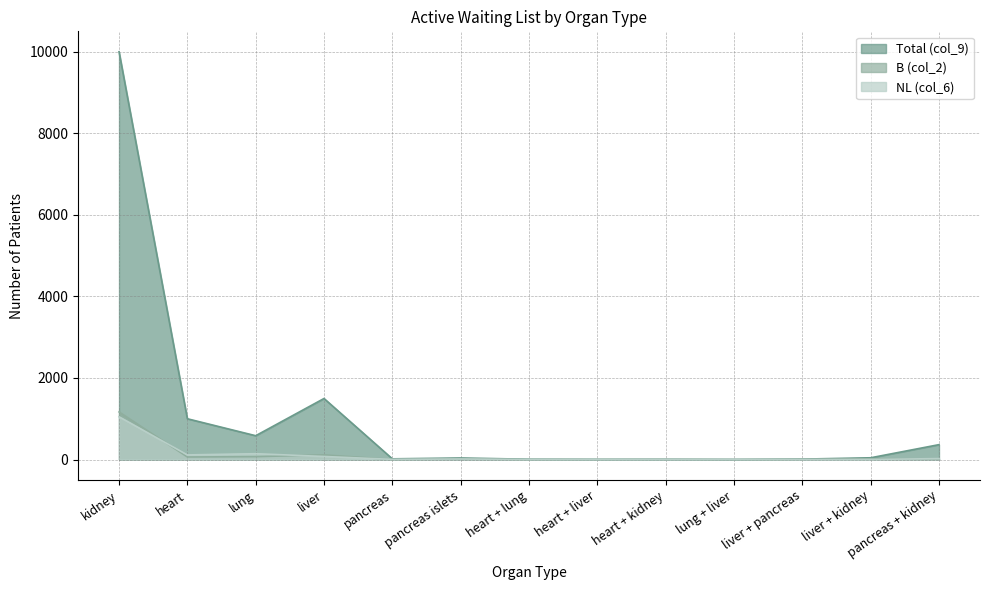

Is the value of B (col_2) at pancreas + kidney greater than the value of NL (col_6) at lung?

No